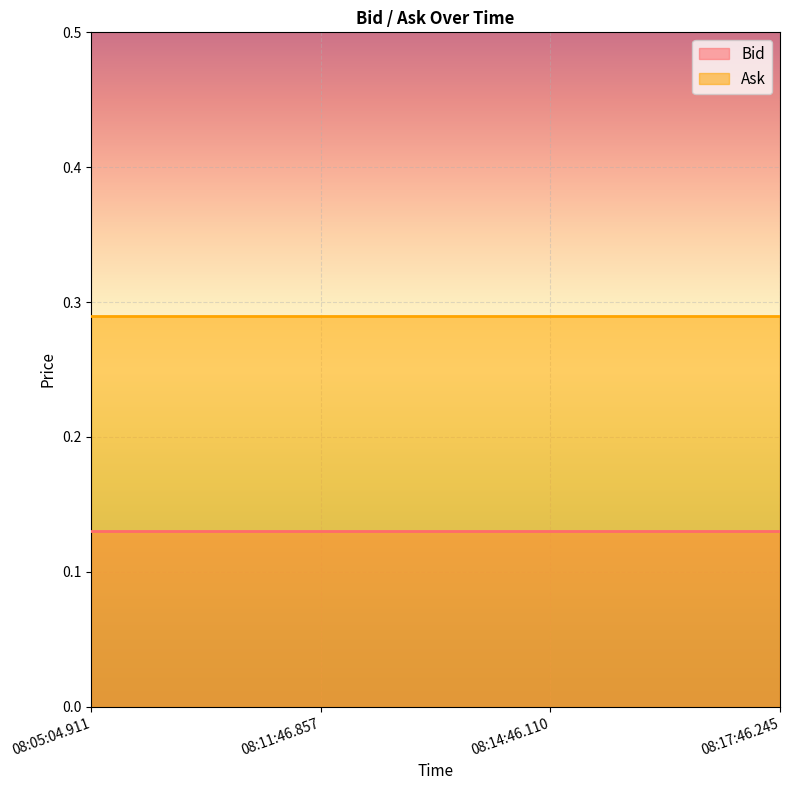

Which series has the largest range (max minus min)?

Bid